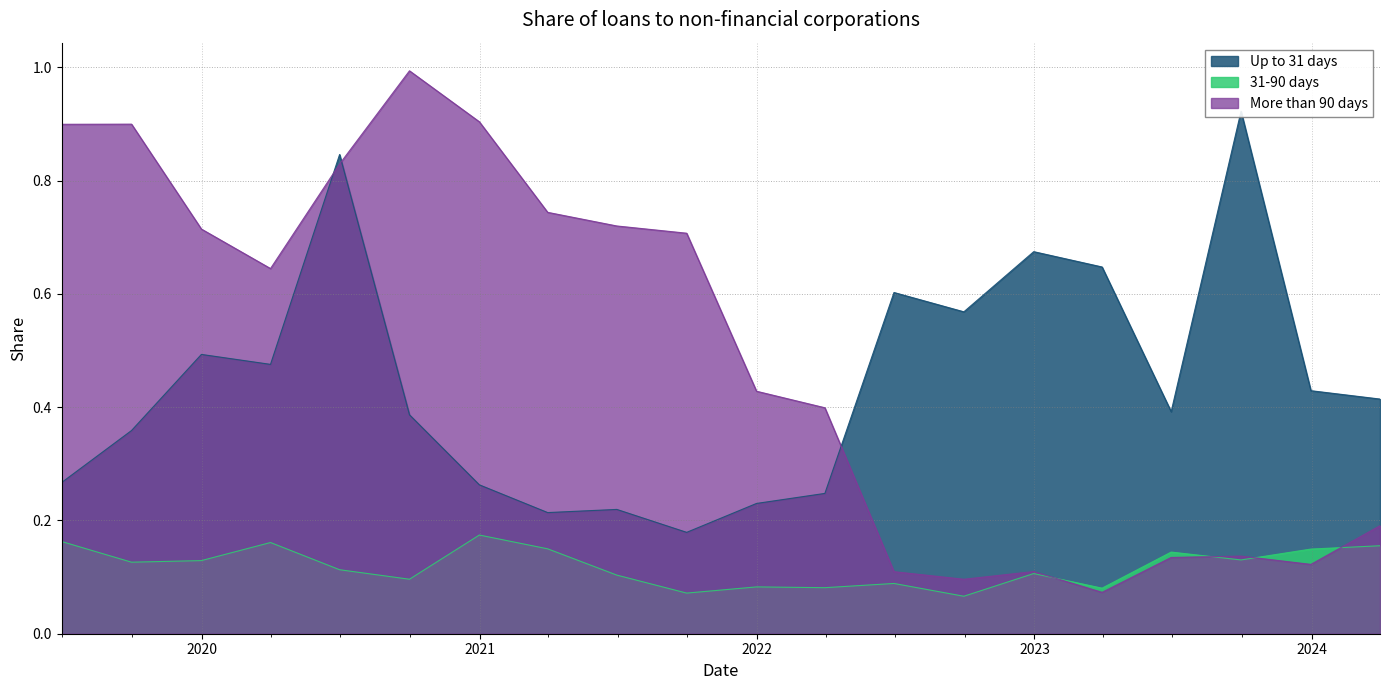

How many times do More than 90 days and 31-90 days cross each other?

4